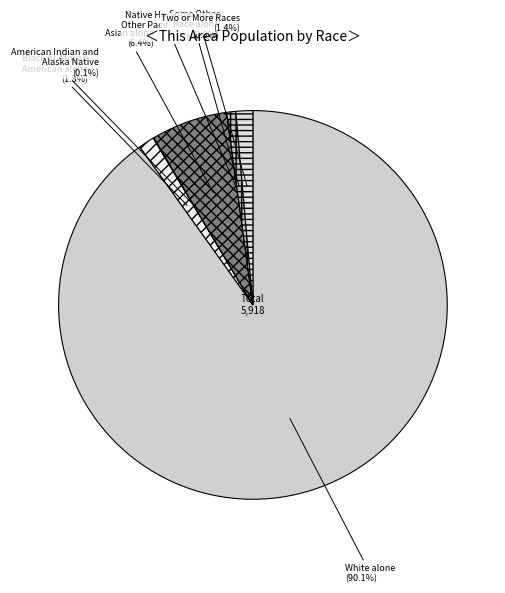

The White alone slice represents 99% of the pie. True or false?

False